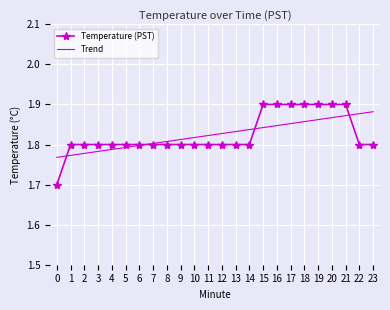

Which series has the widest spread of values?

Temperature (PST)